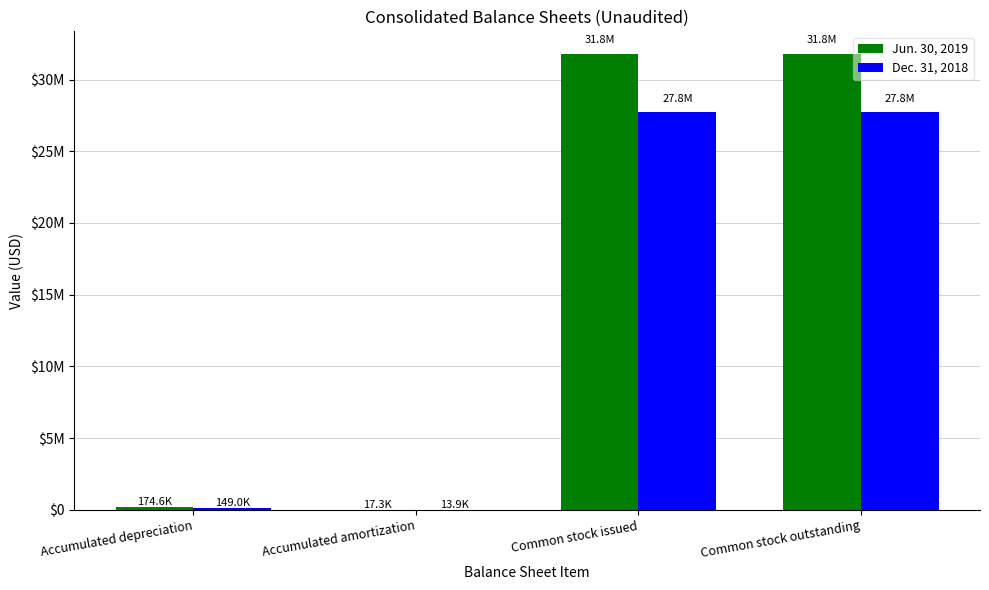

Which series has the widest spread of values?

Jun. 30, 2019